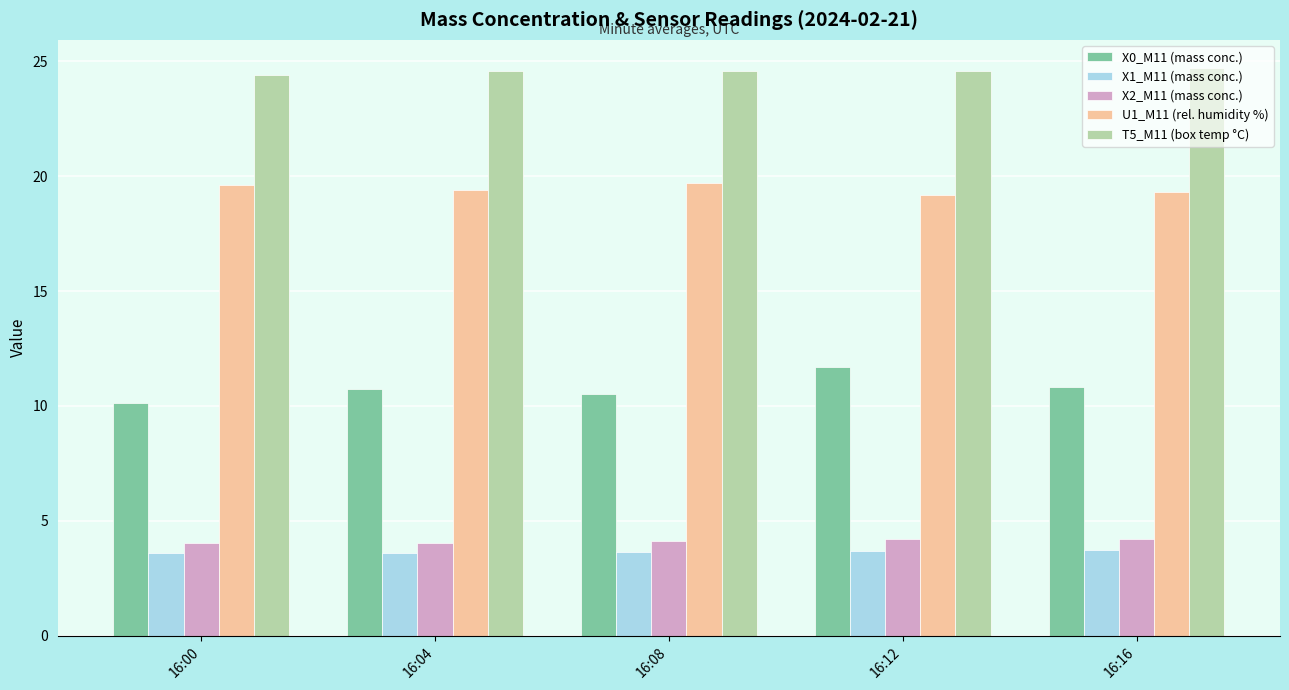

What is the total value across all series at 16:16?

62.7